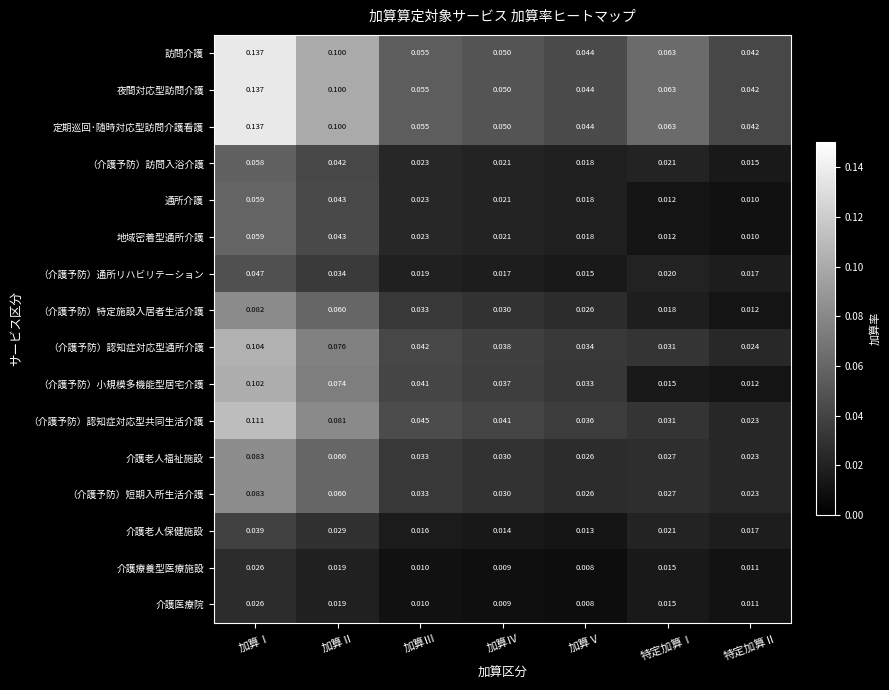

At which label is 通所介護 closest to 0?

特定加算Ⅱ